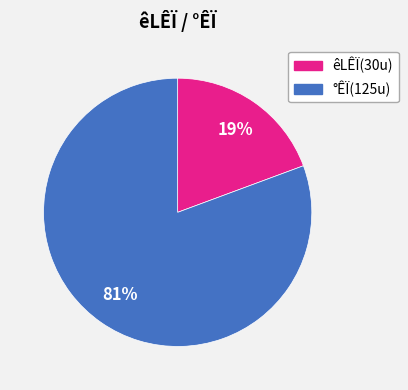

Does any single category account for the majority?

Yes